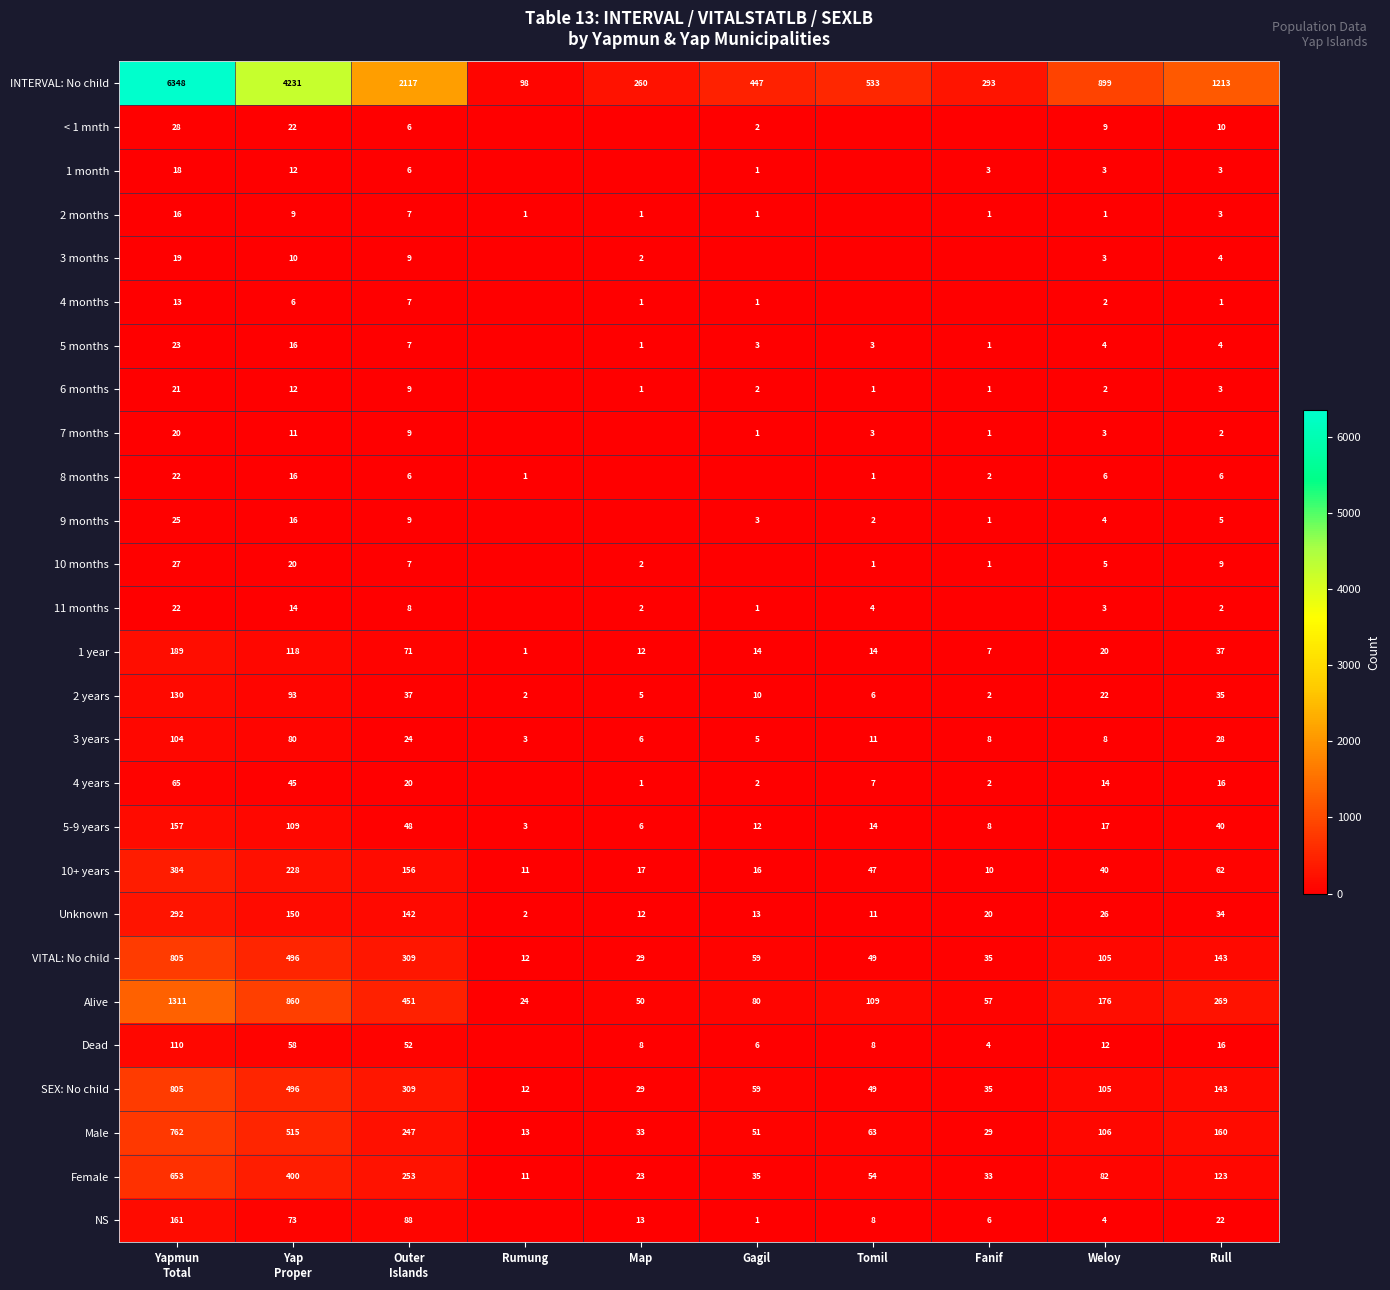

The 11 months series shows 3 at Weloy. True or false?

True